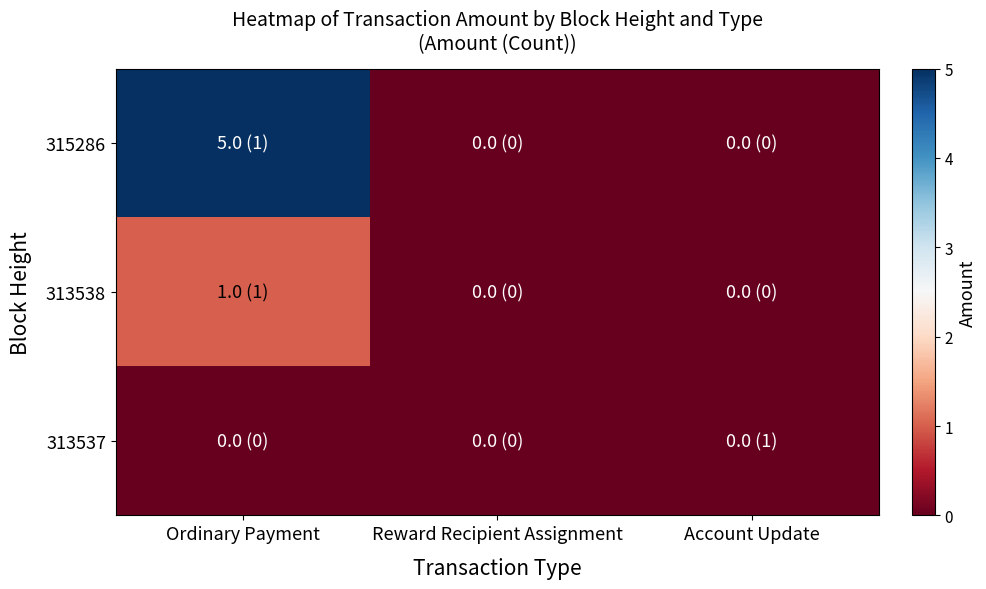

Between Ordinary Payment and Reward Recipient Assignment, which is larger?

Ordinary Payment